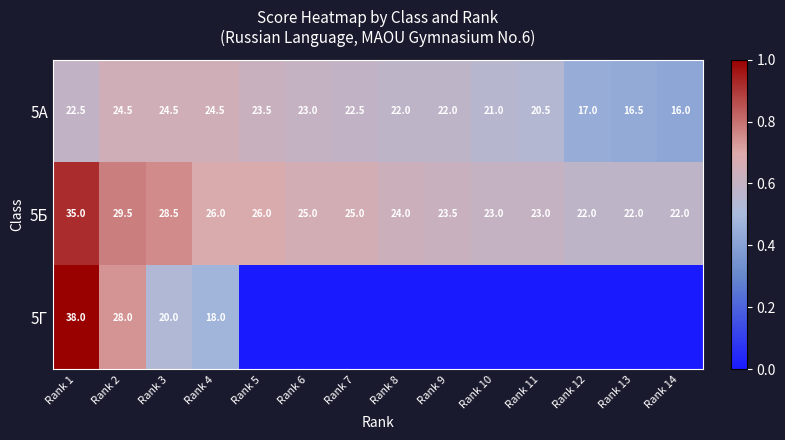

Read the 5А value at Rank 7.

22.5